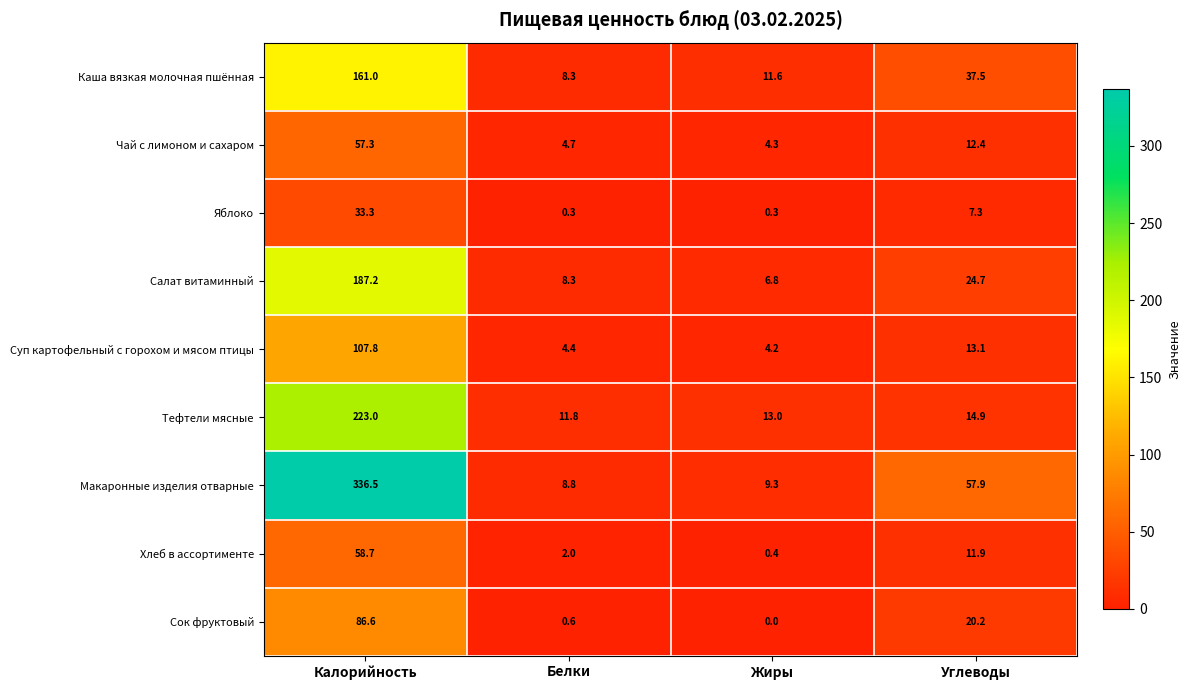

At Жиры, list the series in order from largest to smallest.

Тефтели мясные, Каша вязкая молочная пшённая, Макаронные изделия отварные, Салат витаминный, Чай с лимоном и сахаром, Суп картофельный с горохом и мясом птицы, Хлеб в ассортименте, Яблоко, Сок фруктовый